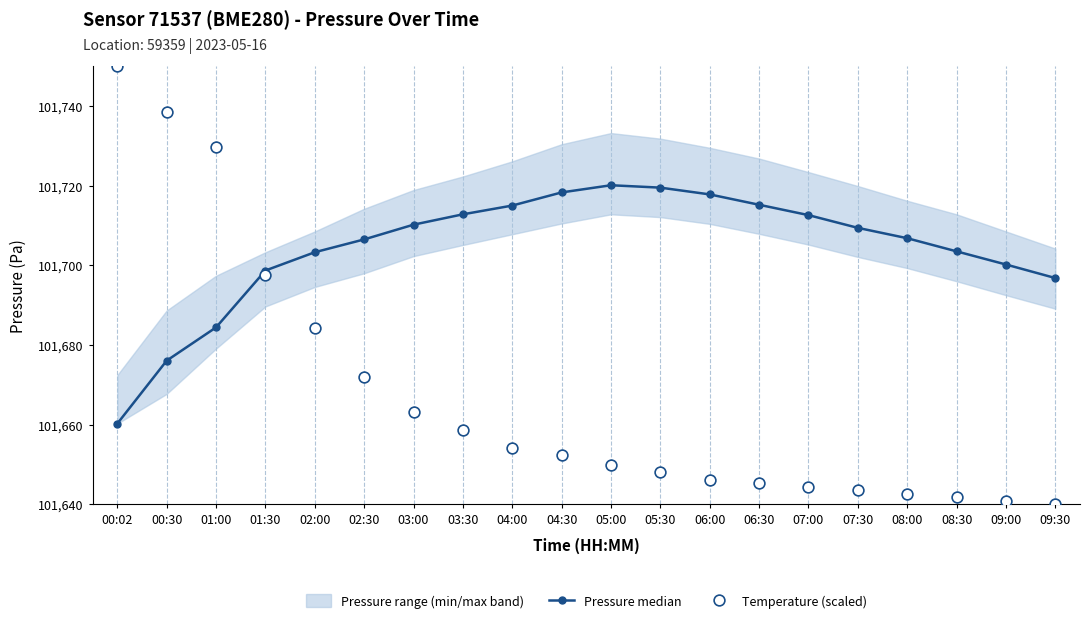

Which series has the largest total across all categories?

Pressure median